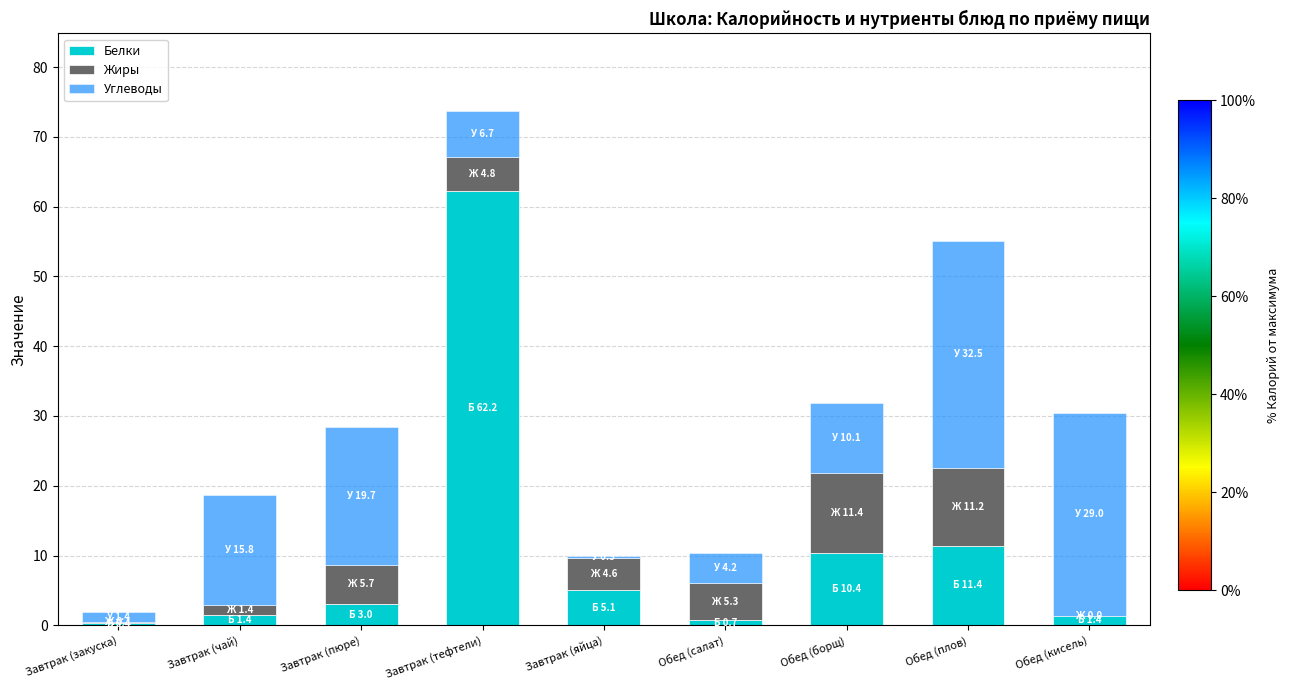

What is the total value across all series at Обед (борщ)?

31.9